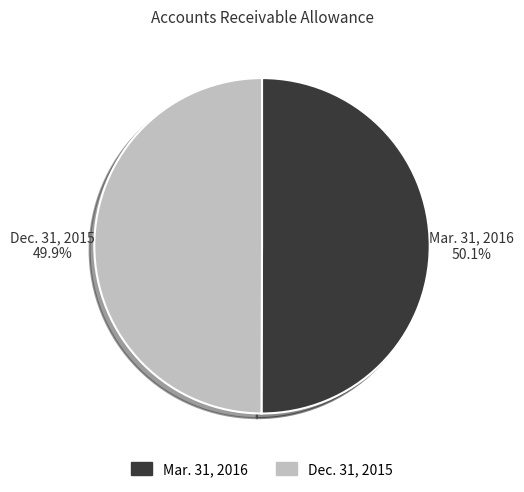

To the nearest percent, what percentage of the pie is Mar. 31, 2016?

50%